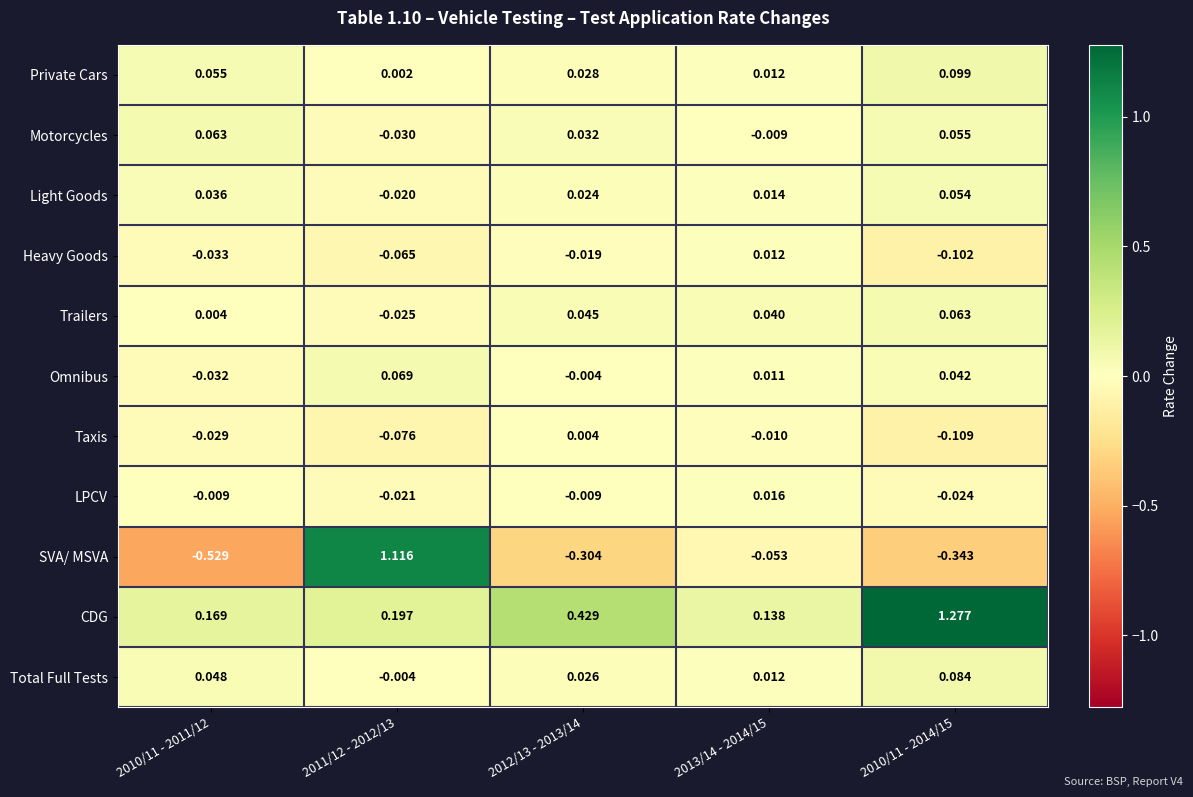

Which series has the widest spread of values?

SVA/ MSVA